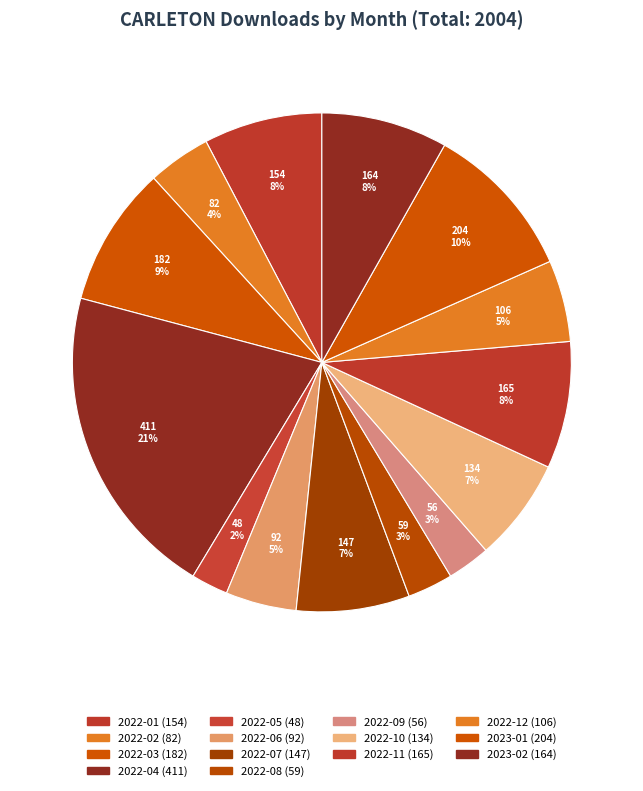

Does any single category account for the majority?

No